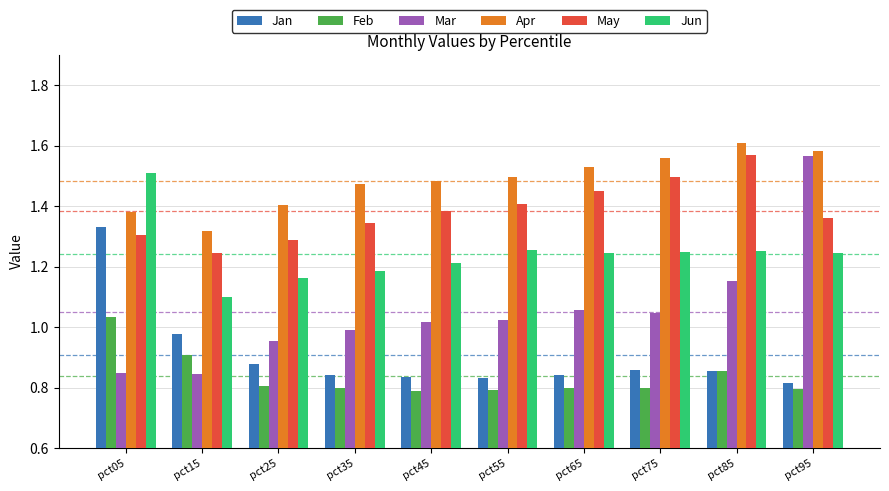

Is it true that Feb equals 0.6 at pct15?

False